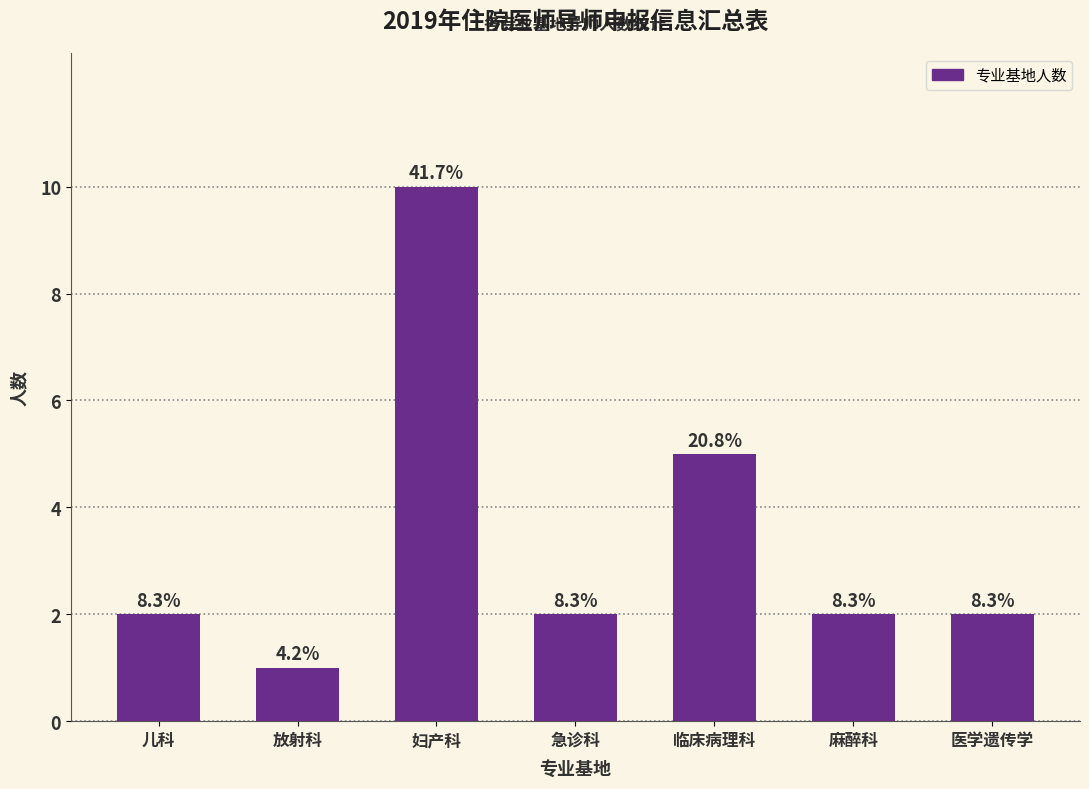

List the labels in order of value, largest first.

妇产科, 临床病理科, 儿科, 急诊科, 麻醉科, 医学遗传学, 放射科